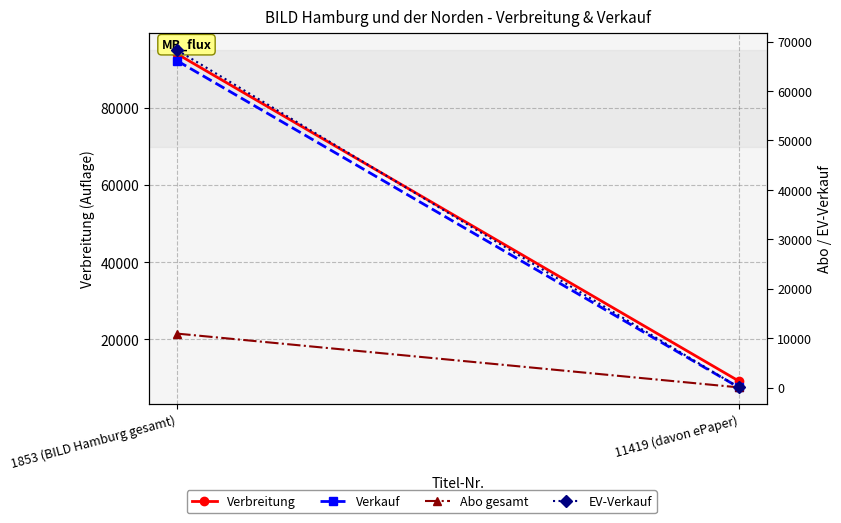

List the series in order of their peak value, highest first.

Verbreitung, Verkauf, EV-Verkauf, Abo gesamt